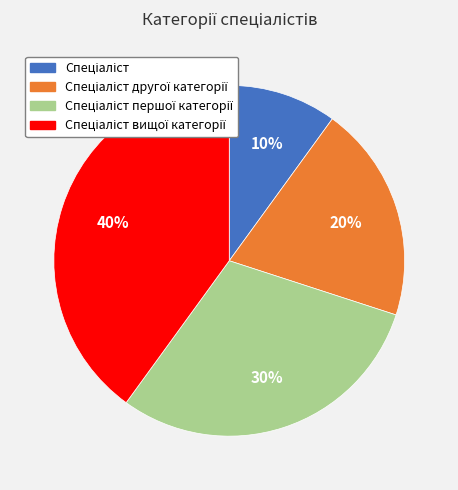

Does any single category account for the majority?

No